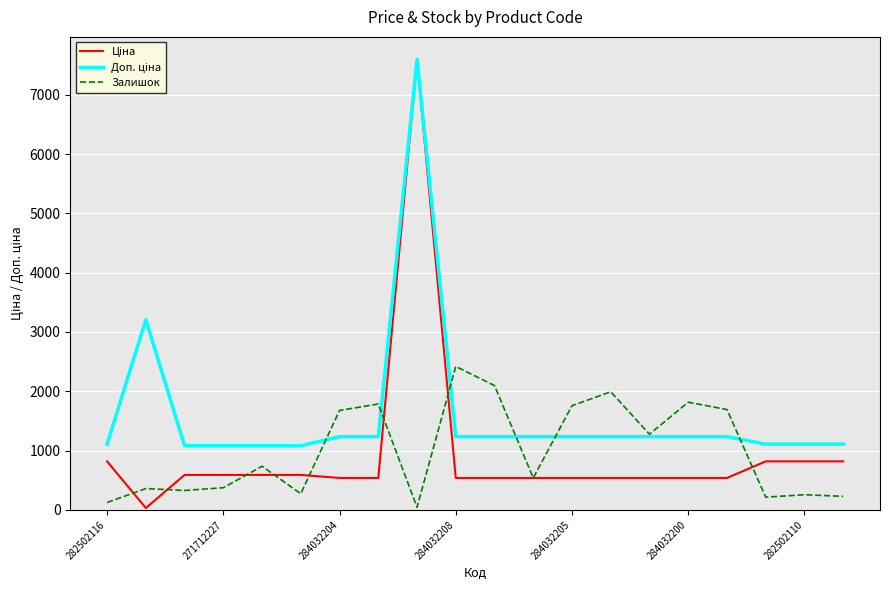

What is the maximum value shown in the chart?

7596.5